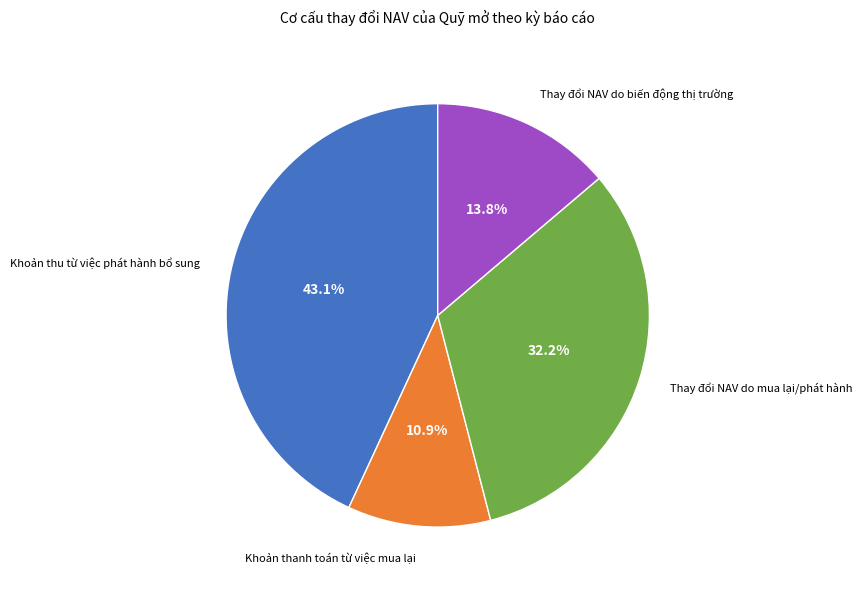

Does any single category account for the majority?

No